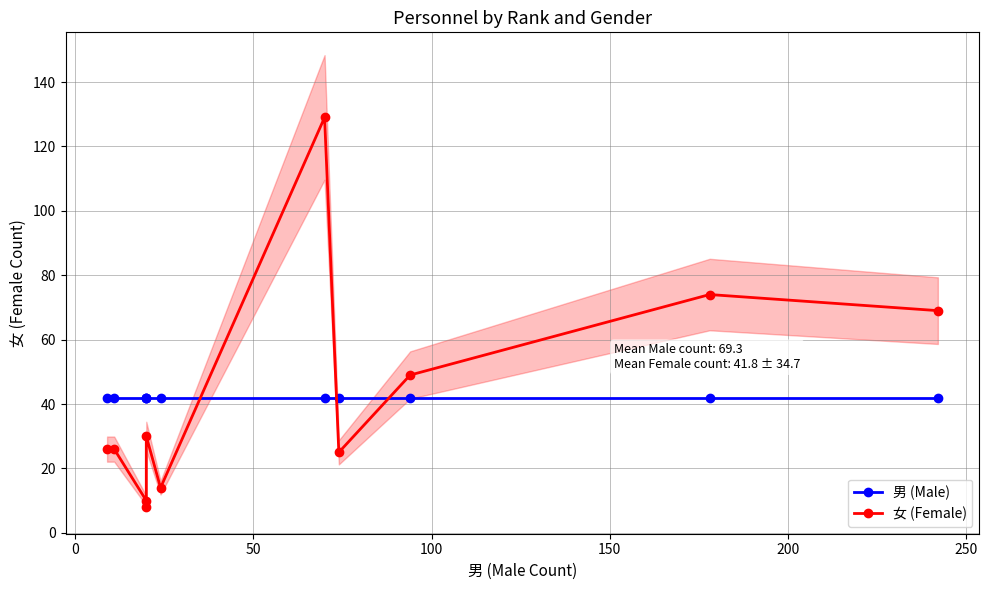

List the series in order of their peak value, highest first.

女 (Female), 男 (Male)